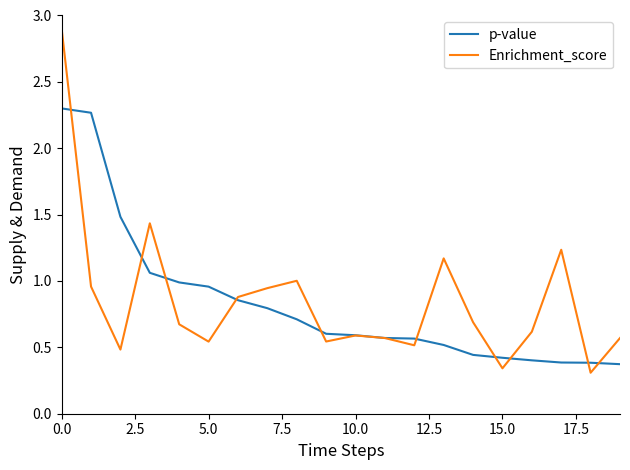

Which series has the widest spread of values?

Enrichment_score